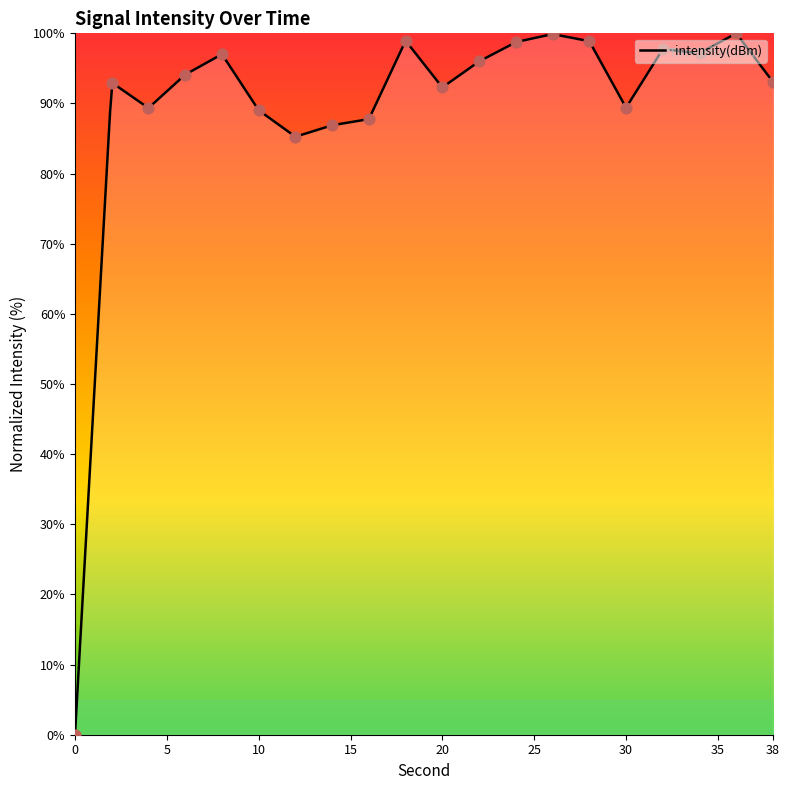

What is the change in value from 30 to 36?

+10.6